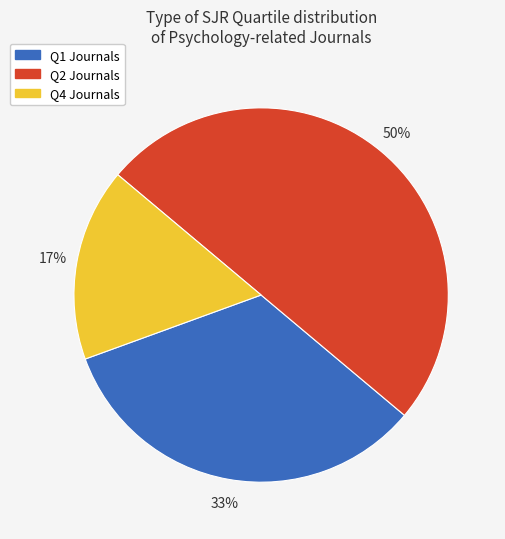

What is the largest slice in the pie chart?

Q2